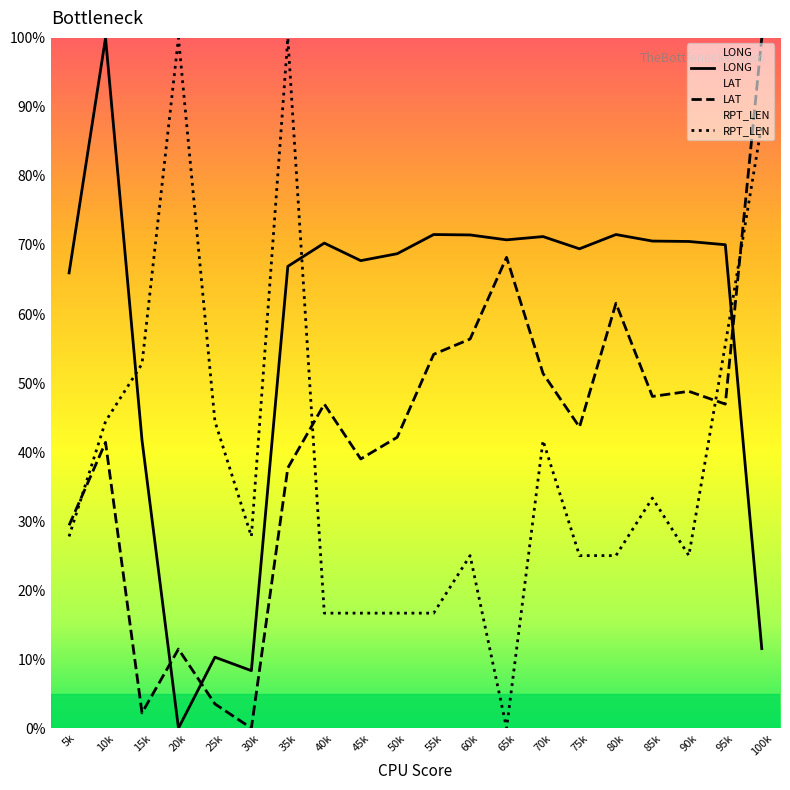

True or false: LONG and RPT_LEN intersect in this chart.

True